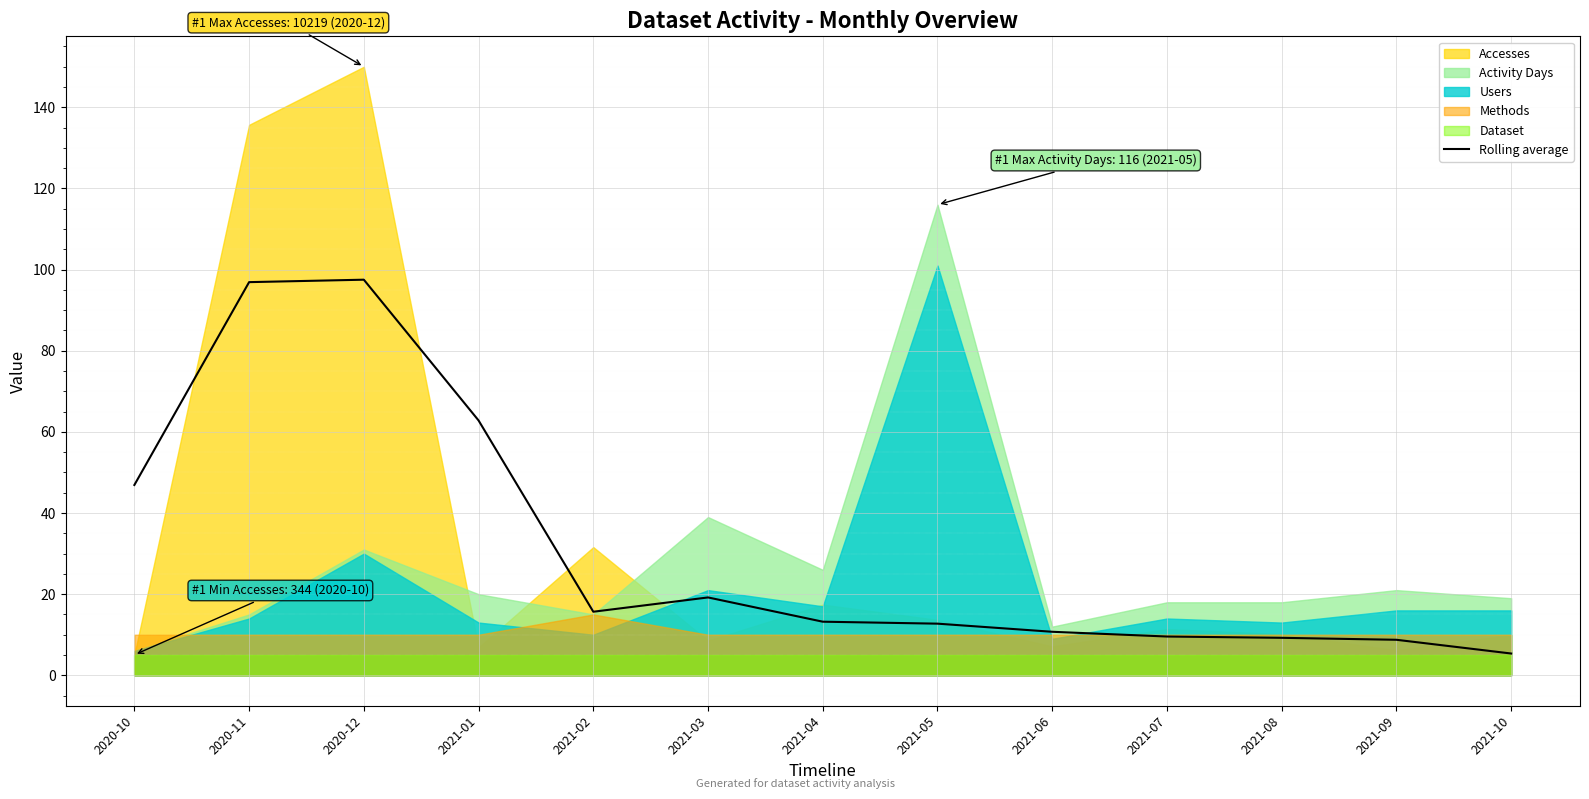

Is it true that the value at 2020-11 is 96.9?

True